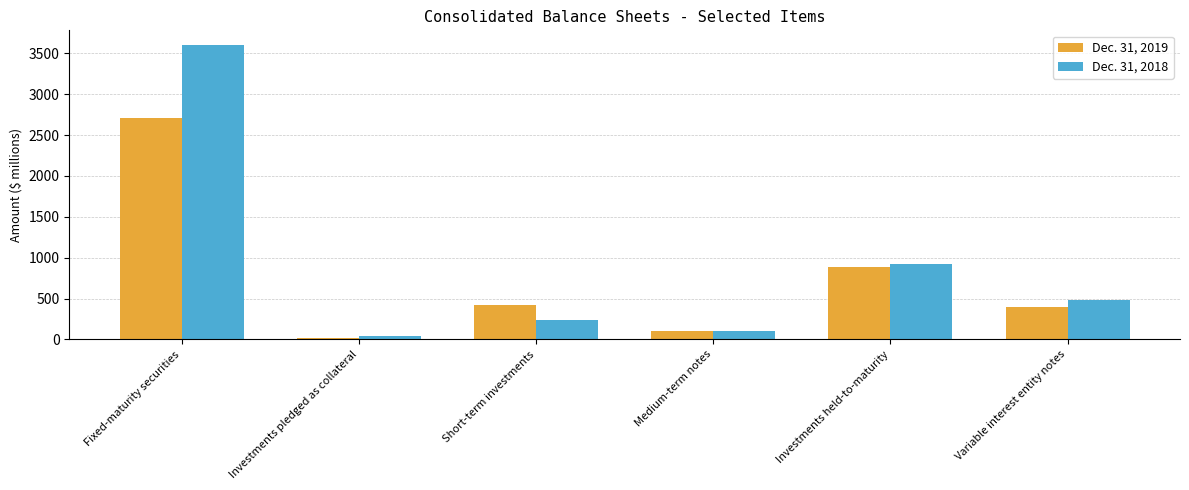

The value of Dec. 31, 2019 at Investments held-to-maturity is 1284. True or false?

False